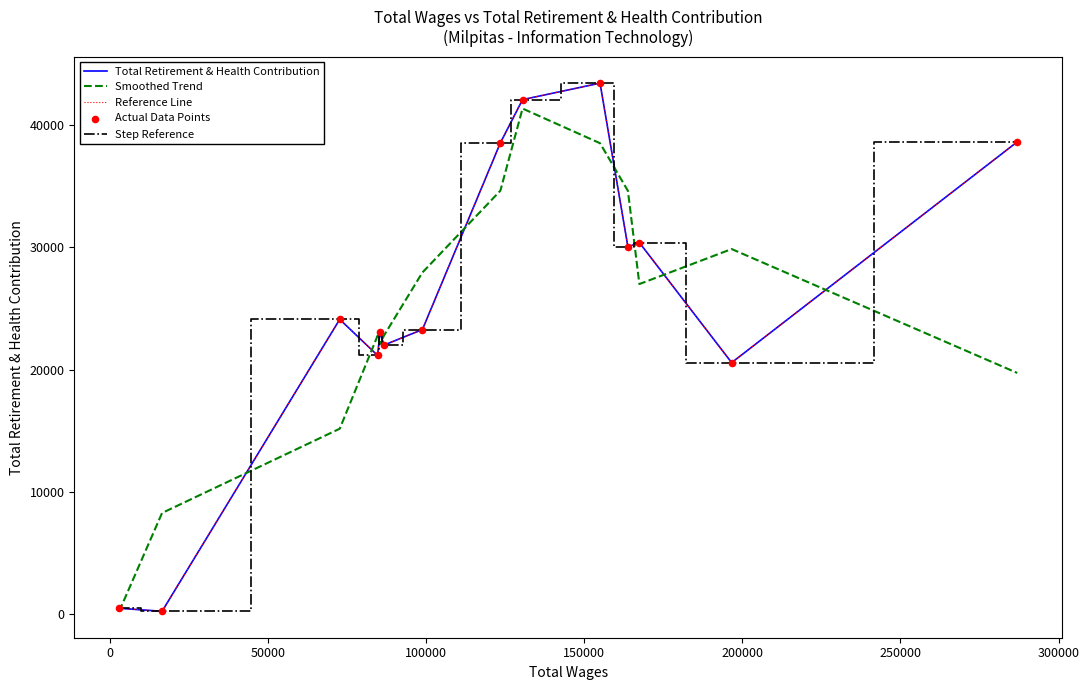

Which series has the largest total across all categories?

Total Retirement & Health Contribution